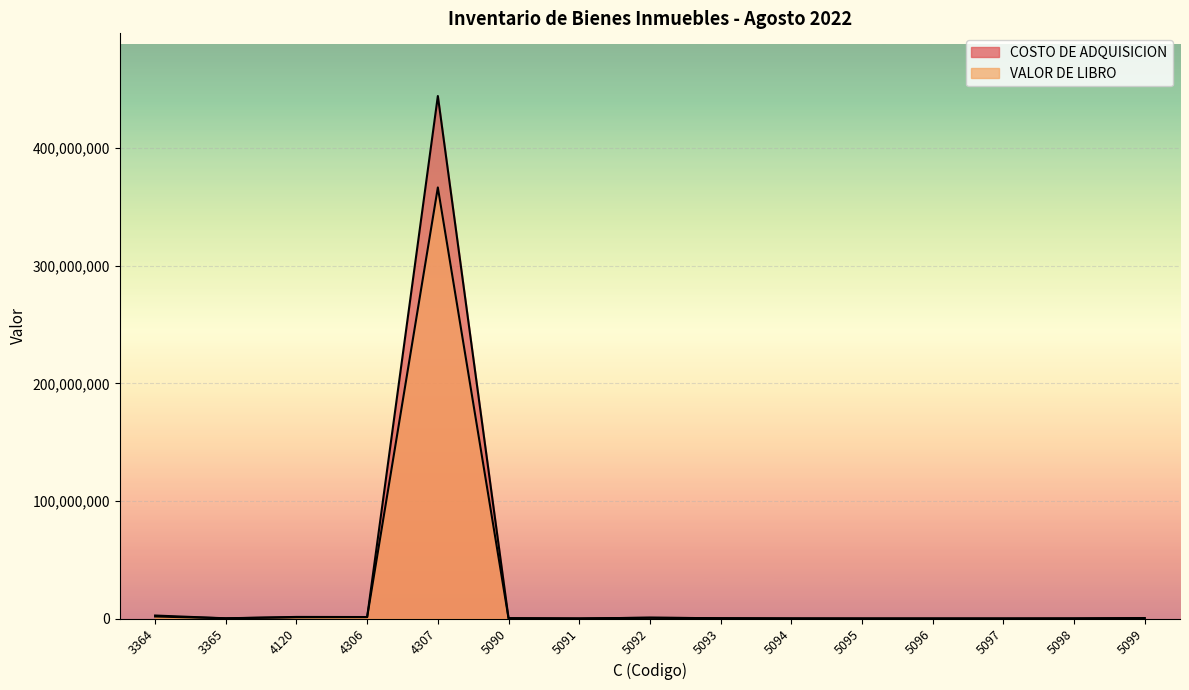

Reading left to right, extract all data points from this chart.

COSTO DE ADQUISICION: 2537145.4	180000.0	1344036.2	1252900.0	444300017.3	270406.4	27673.9	671032.9	236856.0	72420.9	20600.0	20614.8	10359.4	63246.6	344000.0
VALOR DE LIBRO: 1723144.6	180000.0	1052828.4	1252900.0	366547514.2	270406.4	26059.6	671032.9	236856.0	72420.9	20600.0	19412.3	10359.4	59557.2	344000.0